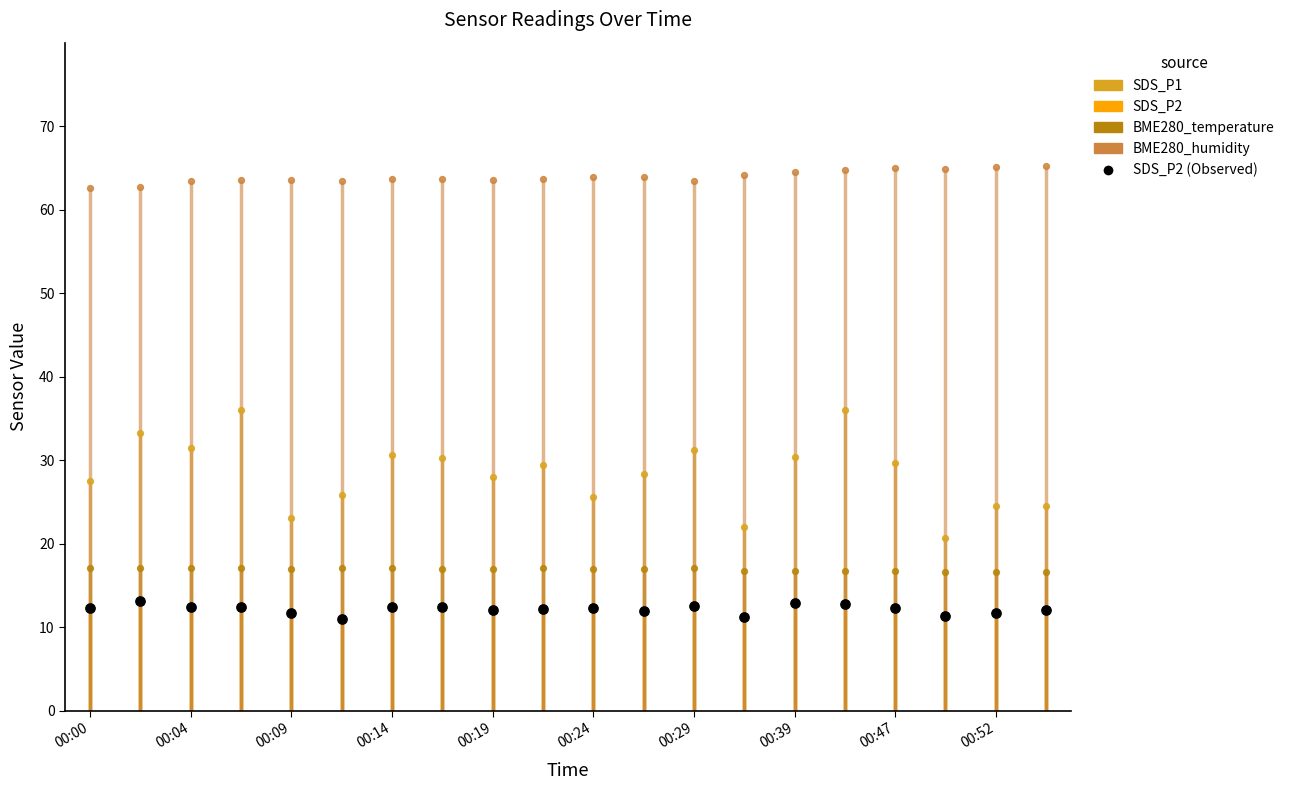

What is the ratio of the value at 00:47 to the value at 00:24?

1.1